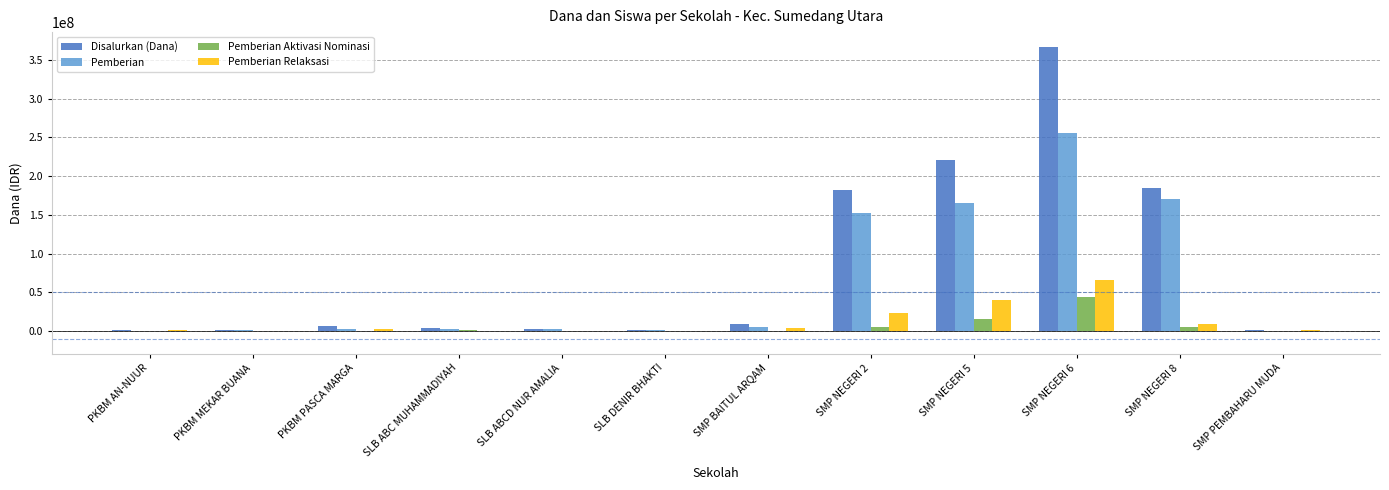

Is it true that Pemberian Aktivasi Nominasi equals 15918705 at PKBM AN-NUUR?

False